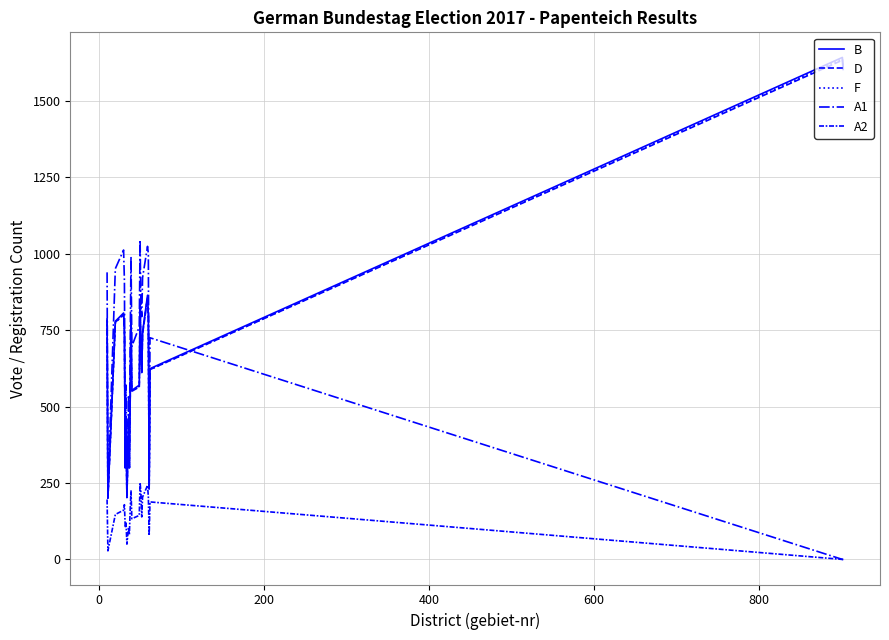

True or false: A2 and D cross at least once.

False